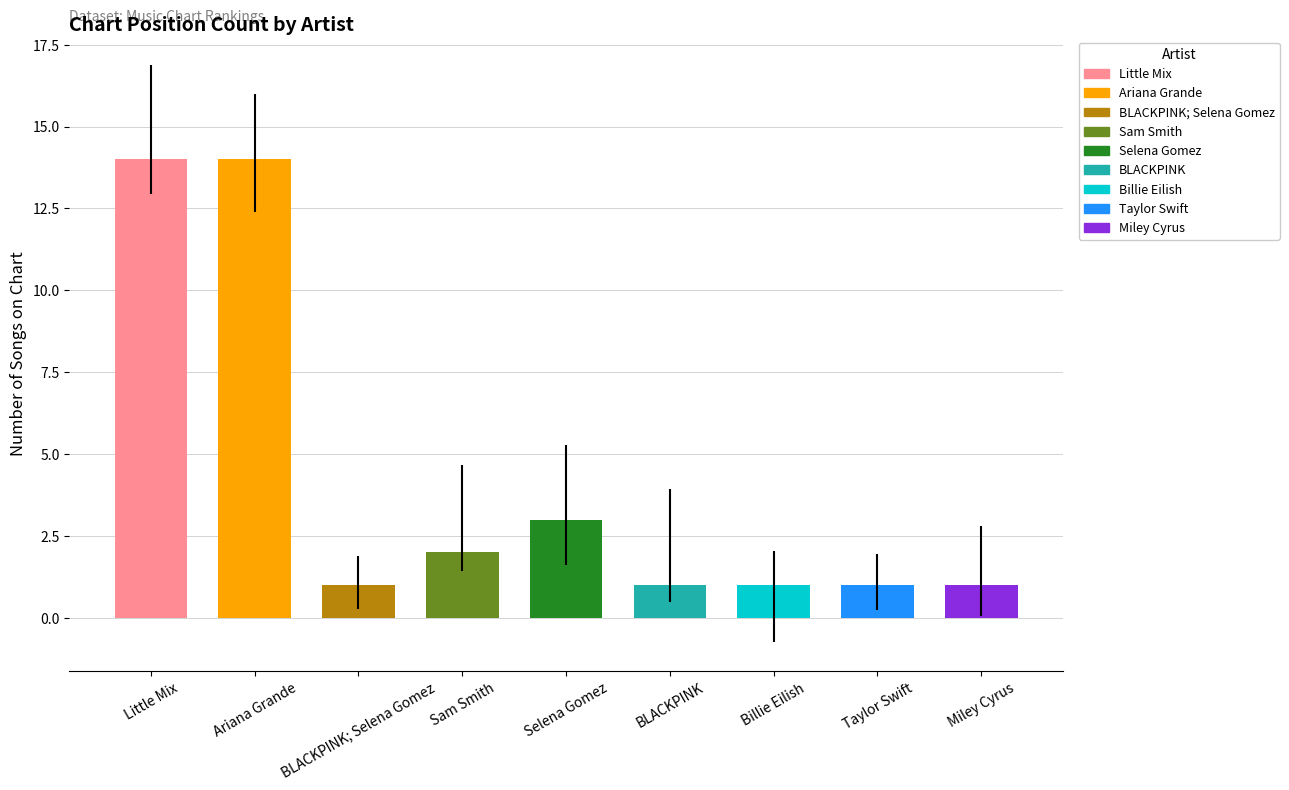

What is the sum of the values at BLACKPINK; Selena Gomez and Sam Smith?

3